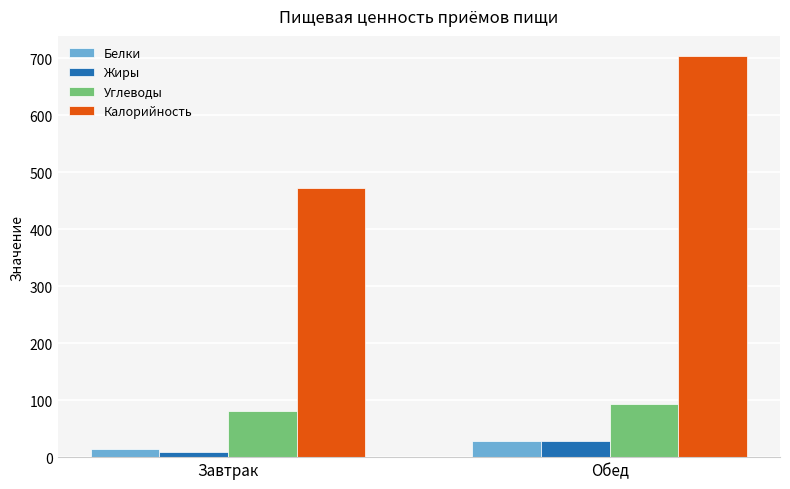

What is the difference between the Белки values at Завтрак and Обед?

13